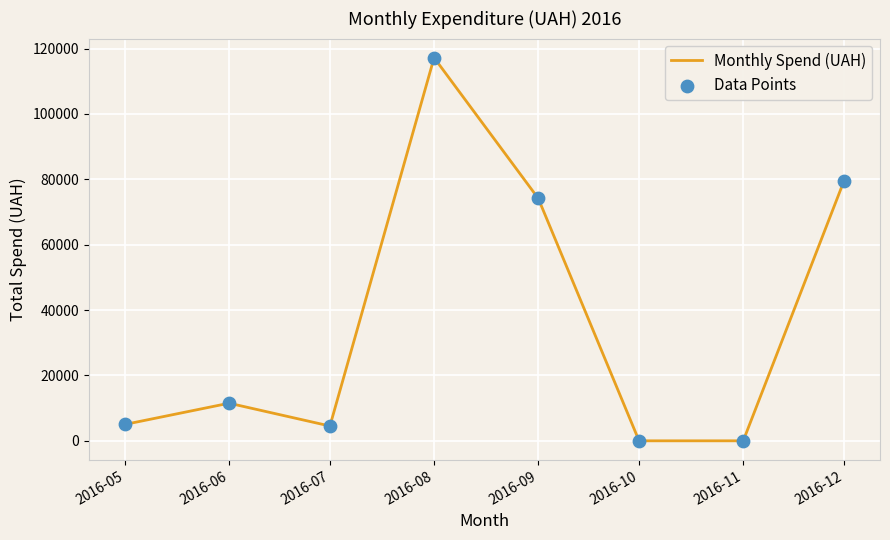

What is the sum of all values?

291994.9